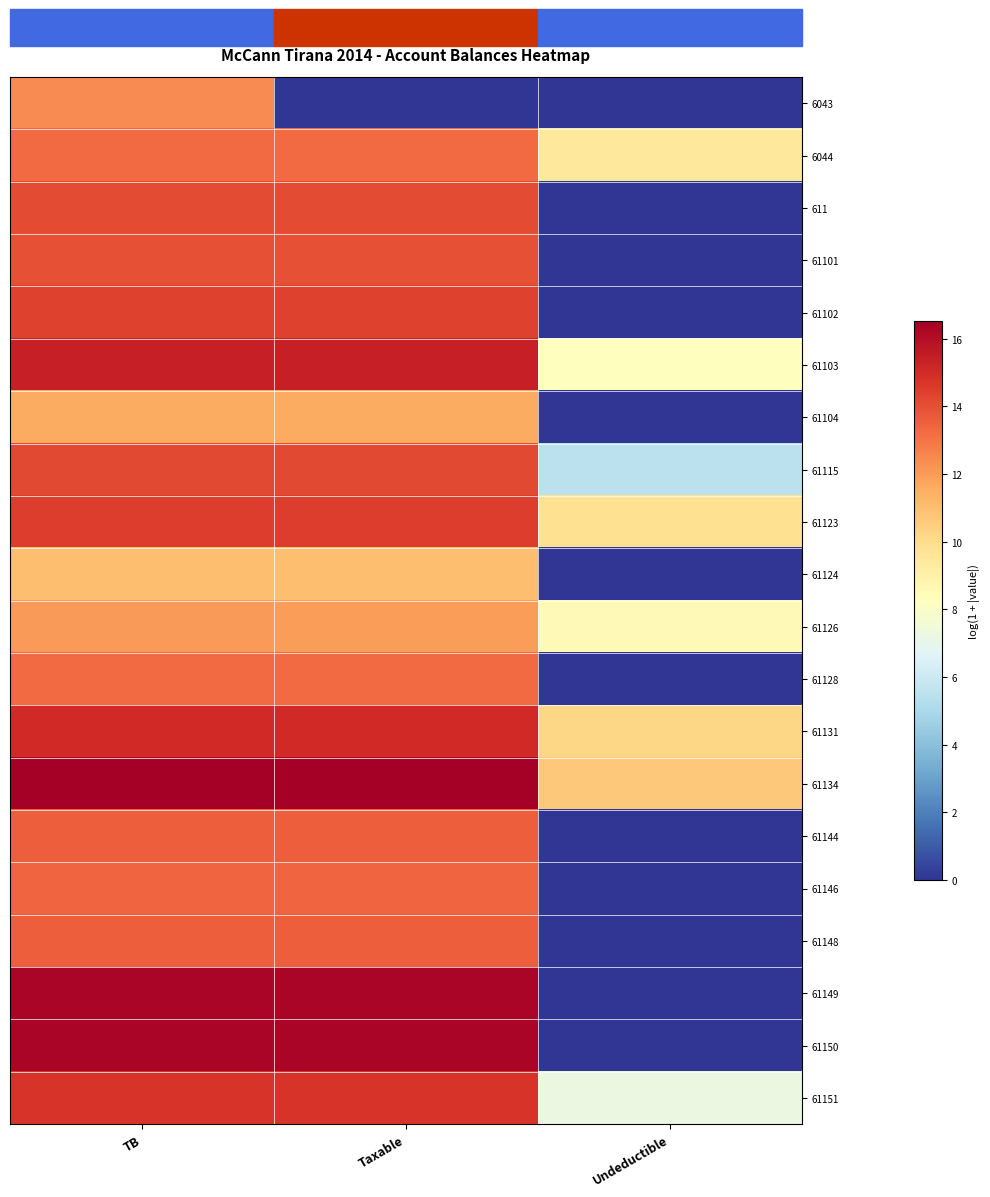

Which series has the largest range (max minus min)?

61149